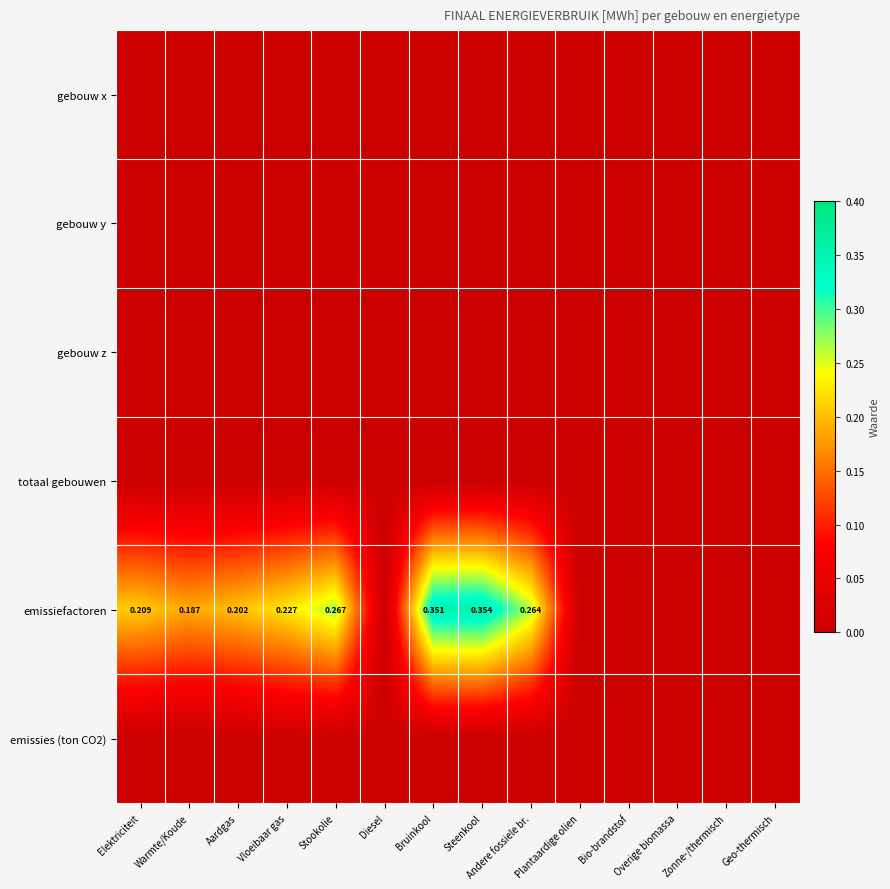

At which category does the chart reach its peak across all series?

Steenkool